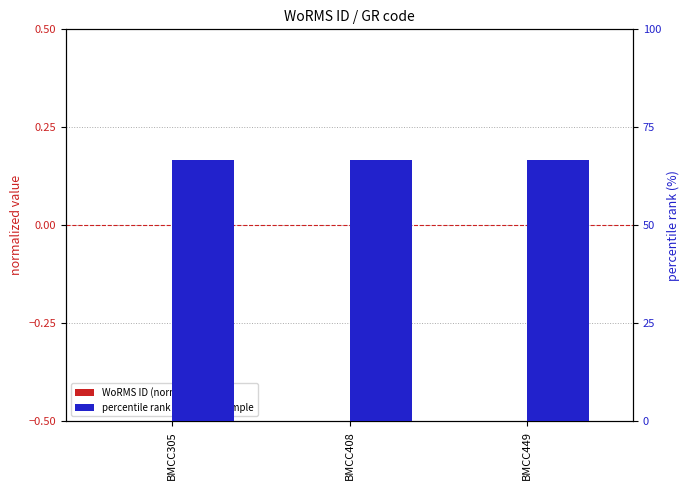

How many bars are there in total?

6